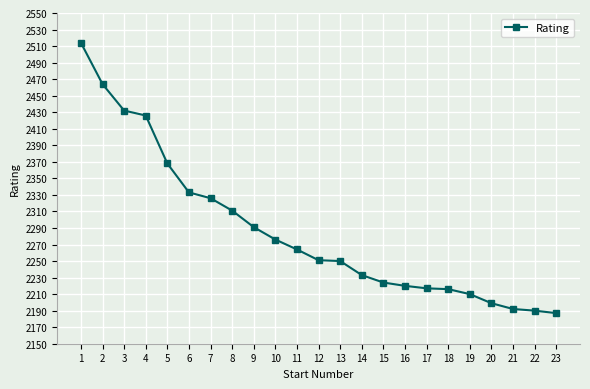

What is the change in value from 13 to 20?

-51